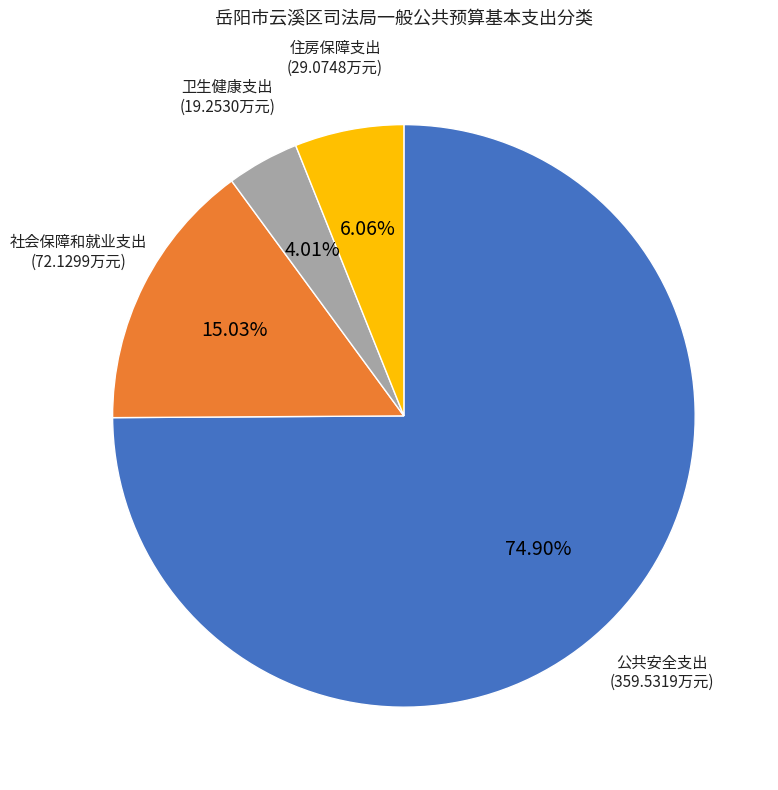

Is there any slice that represents more than half of the pie?

Yes